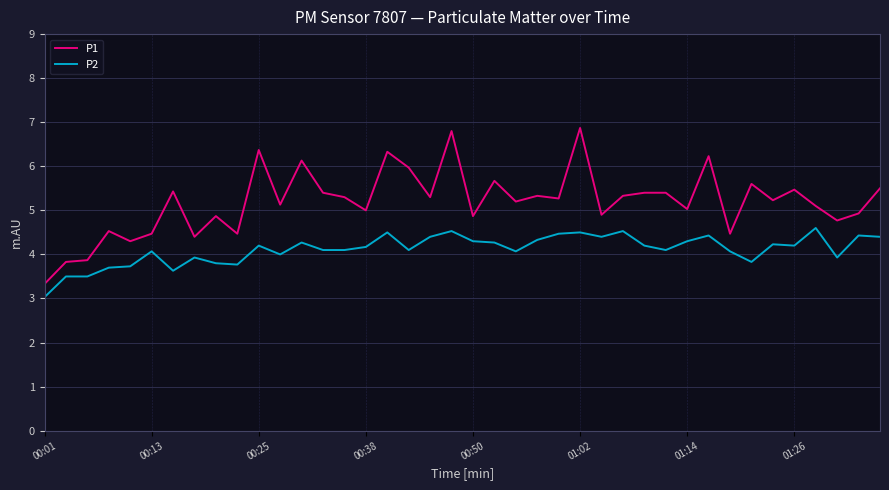

Which series has the largest total across all categories?

P1